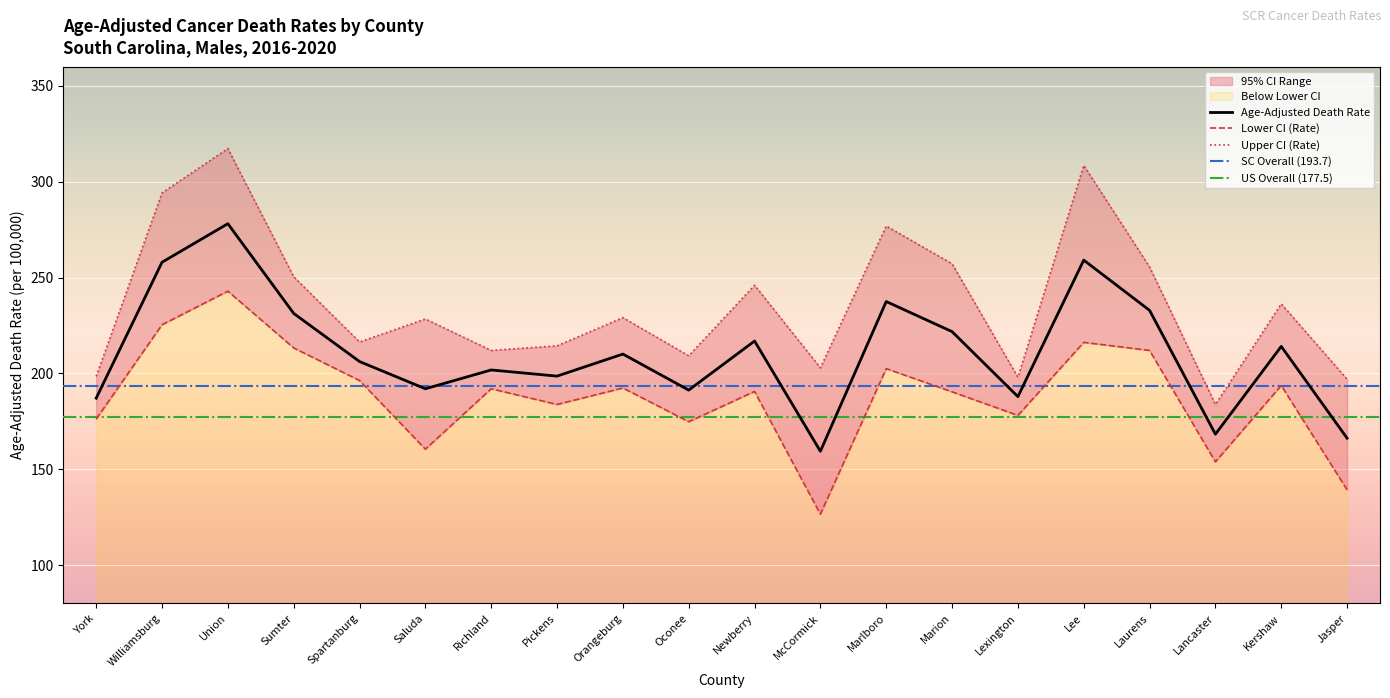

What is the value of the Upper CI (Rate) point at the 10th from the left?

209.2